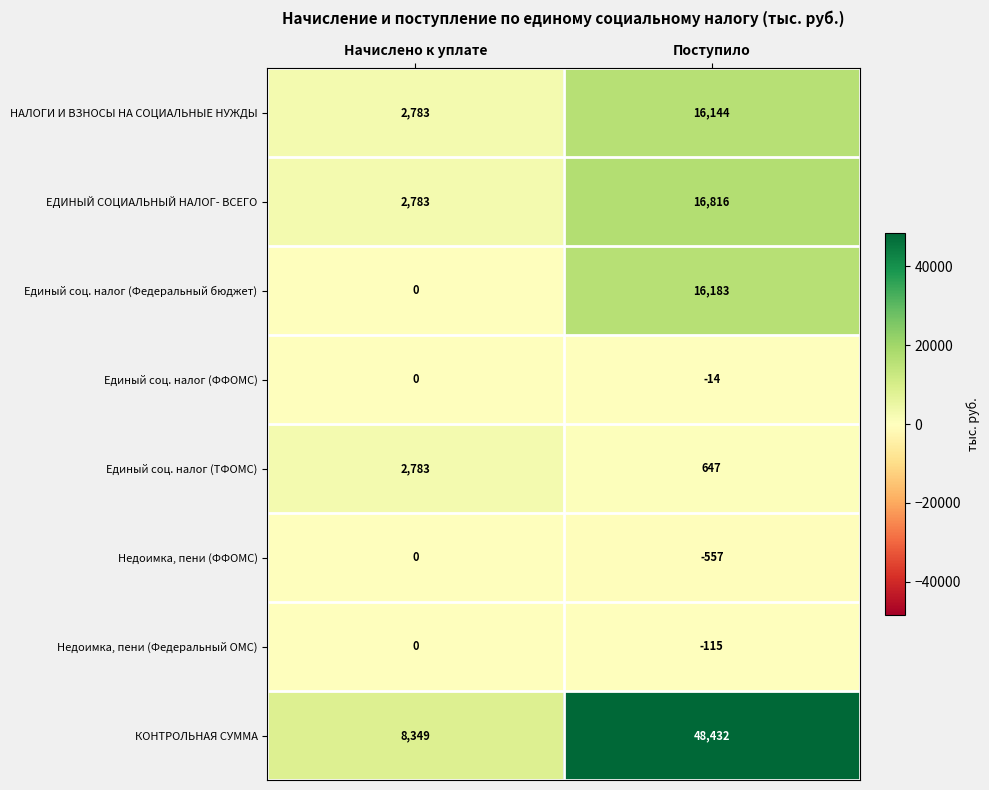

Between Начислено к уплате and Поступило, which series saw the biggest shift?

КОНТРОЛЬНАЯ СУММА